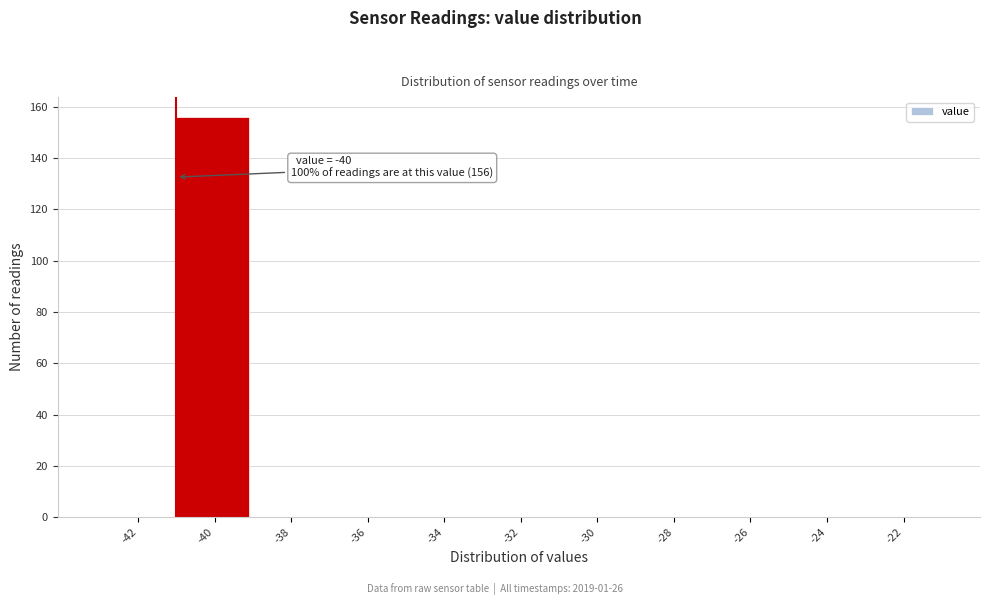

Reading right to left, transcribe all the data shown in this chart.

-22=0	-24=0	-26=0	-28=0	-30=0	-32=0	-34=0	-36=0	-38=0	-40=156	-42=0